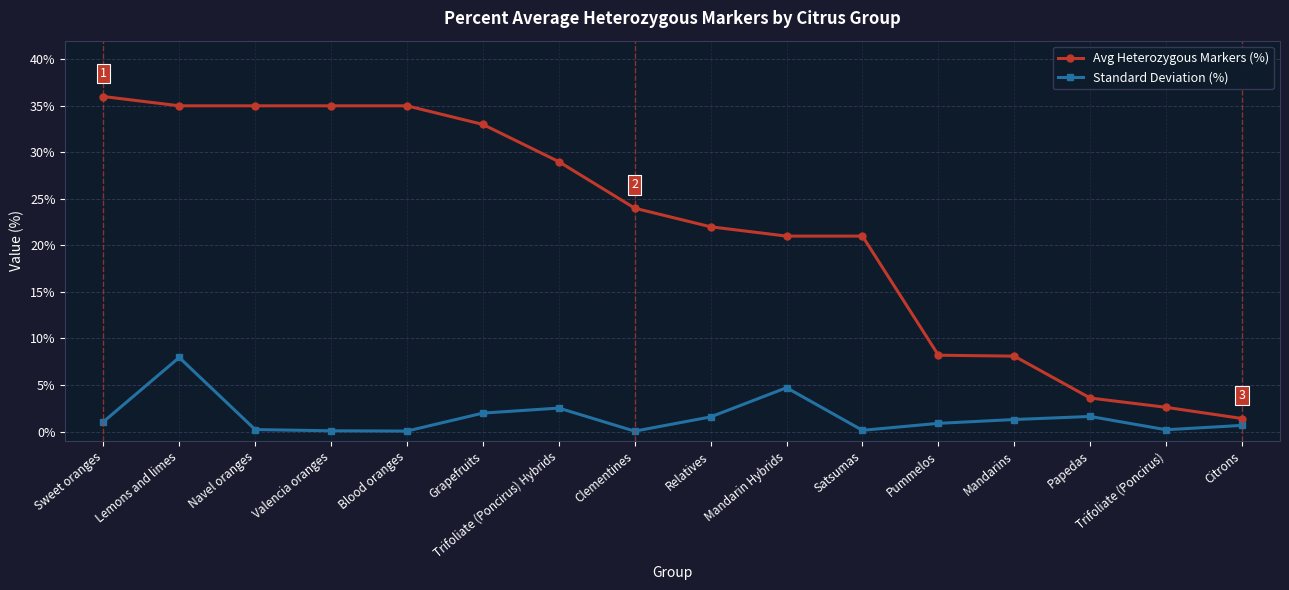

Count the number of data series in this chart.

2